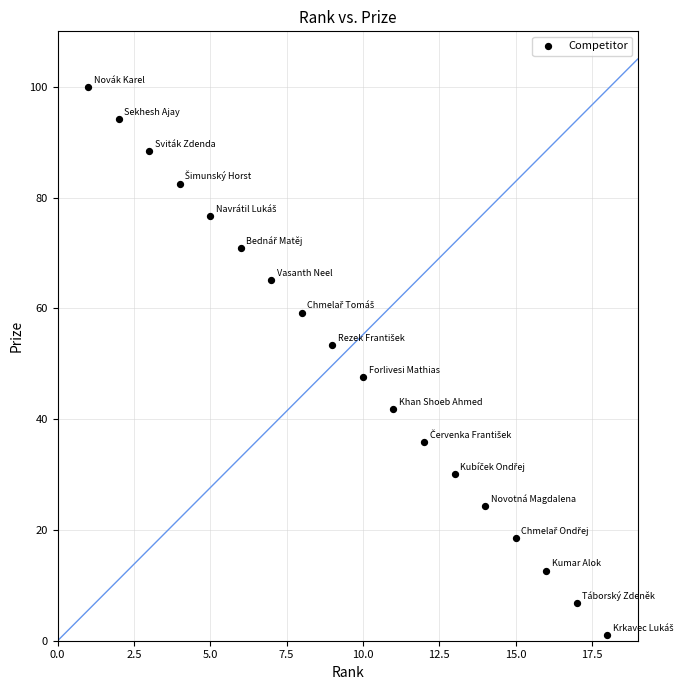

What is the range of X values (max minus min)?

17.0